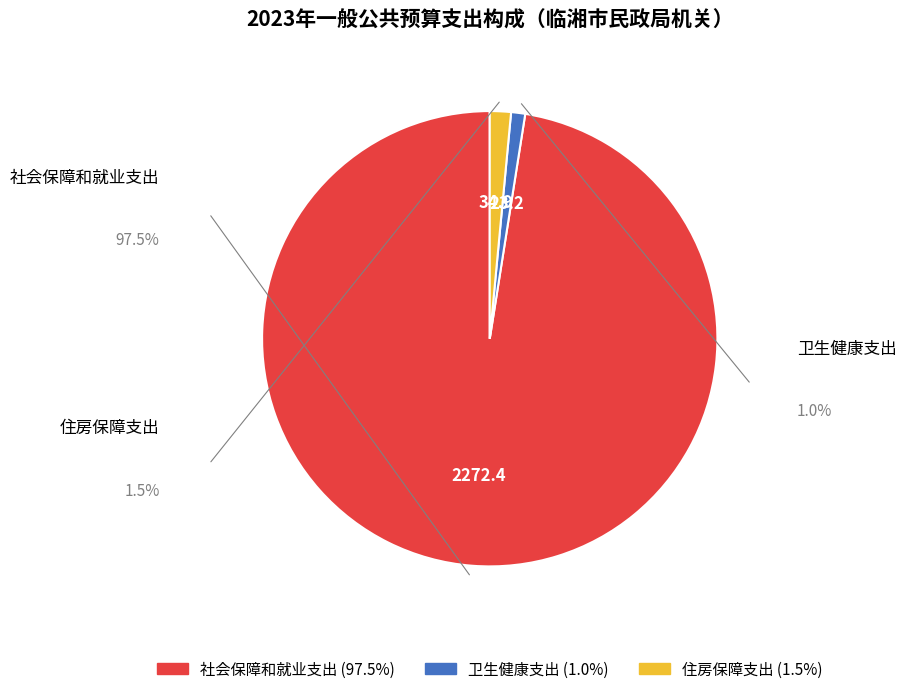

To the nearest percent, what percentage of the pie is 卫生健康支出?

1%